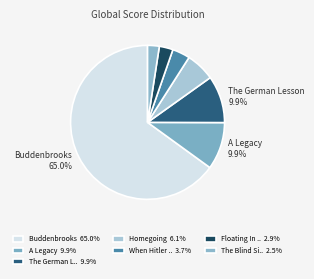

How many slices are in this pie chart?

7